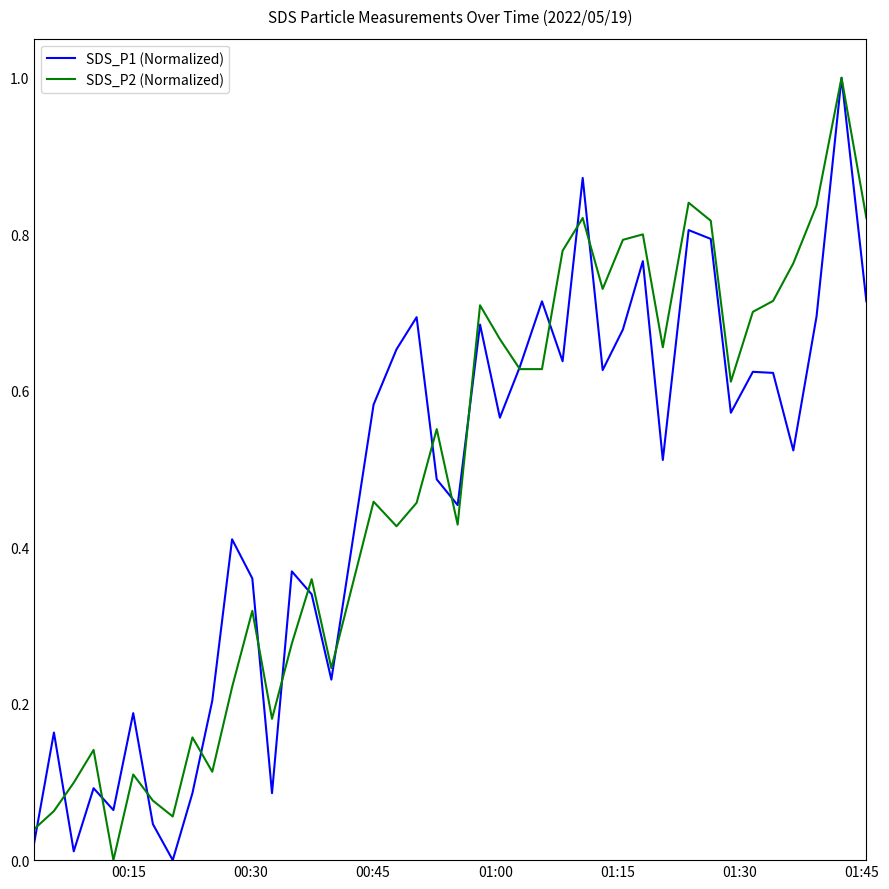

What is the greatest value displayed?

1.0